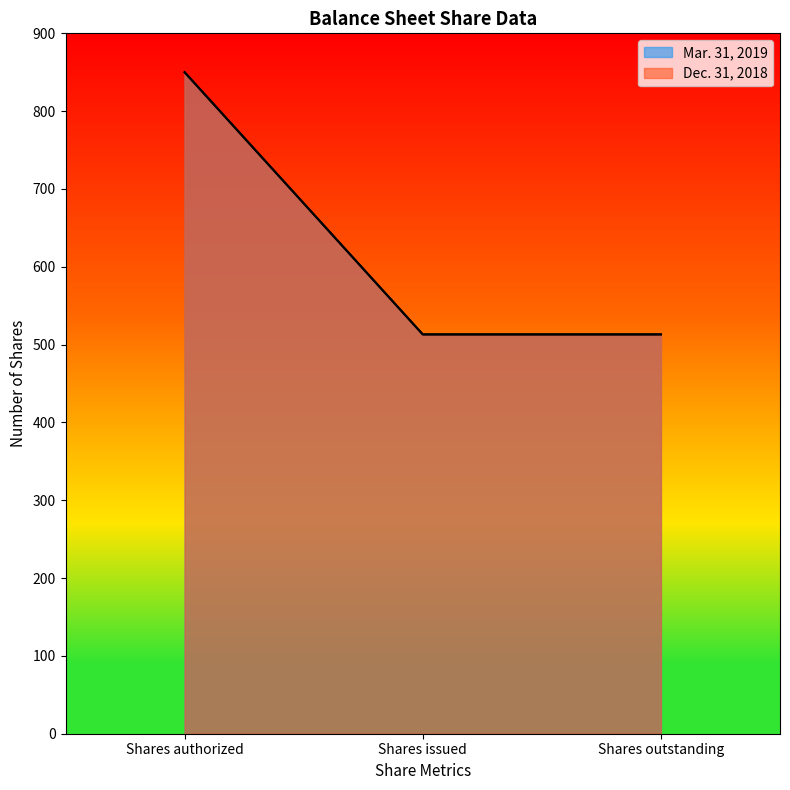

The value of Dec. 31, 2018 at Shares authorized is 1367.4. True or false?

False